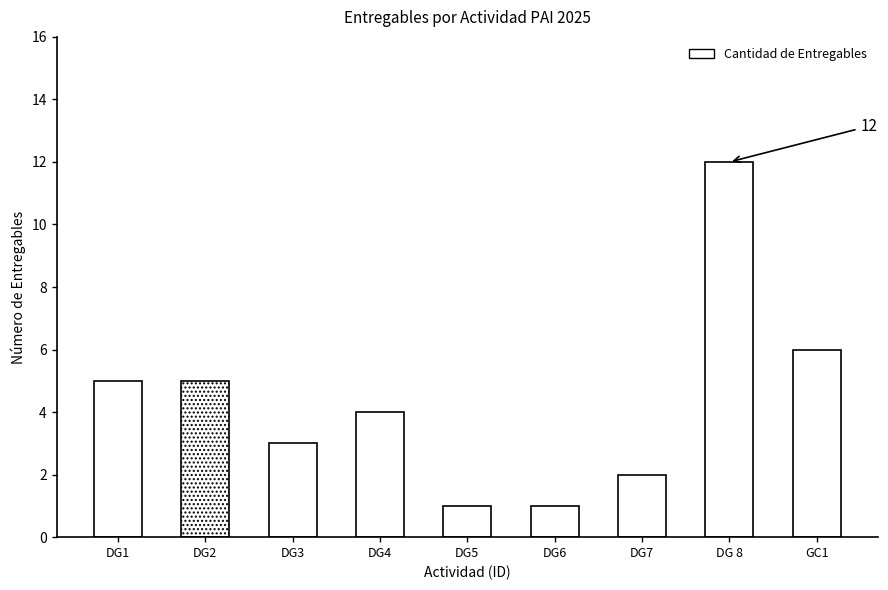

What is the ratio of the value at GC1 to the value at DG4?

1.5